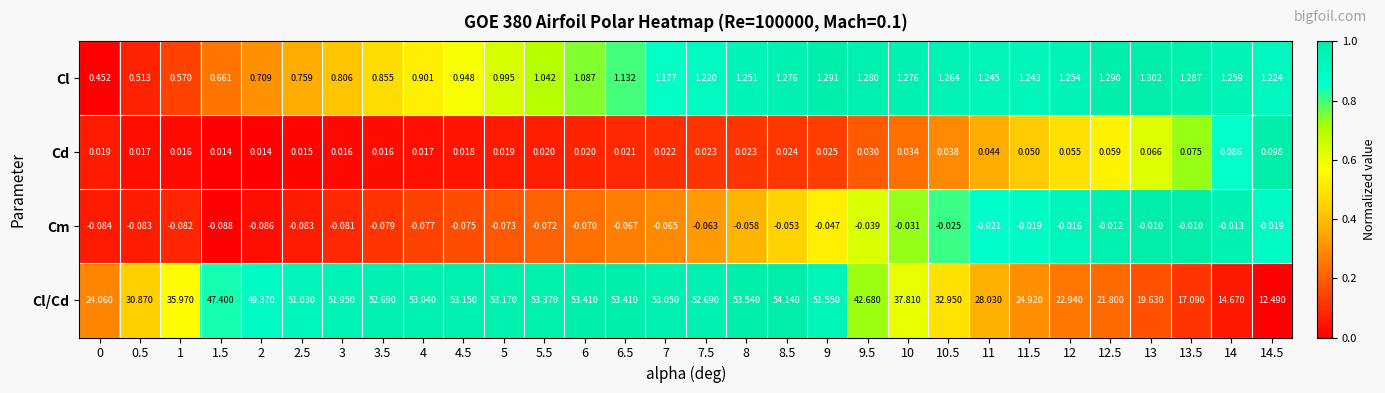

List the series in order of their peak value, lowest first.

Cm, Cd, Cl, Cl/Cd